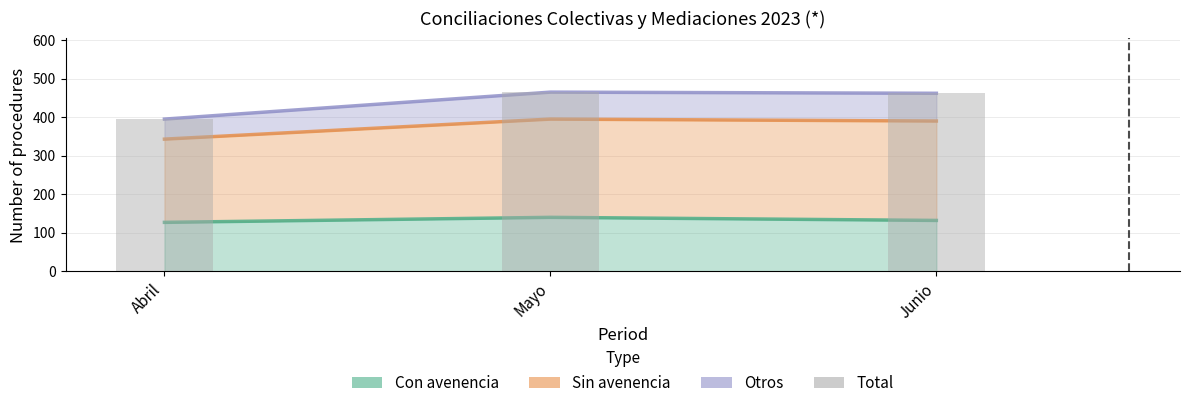

What is the change in value from Mayo to Junio?

-3